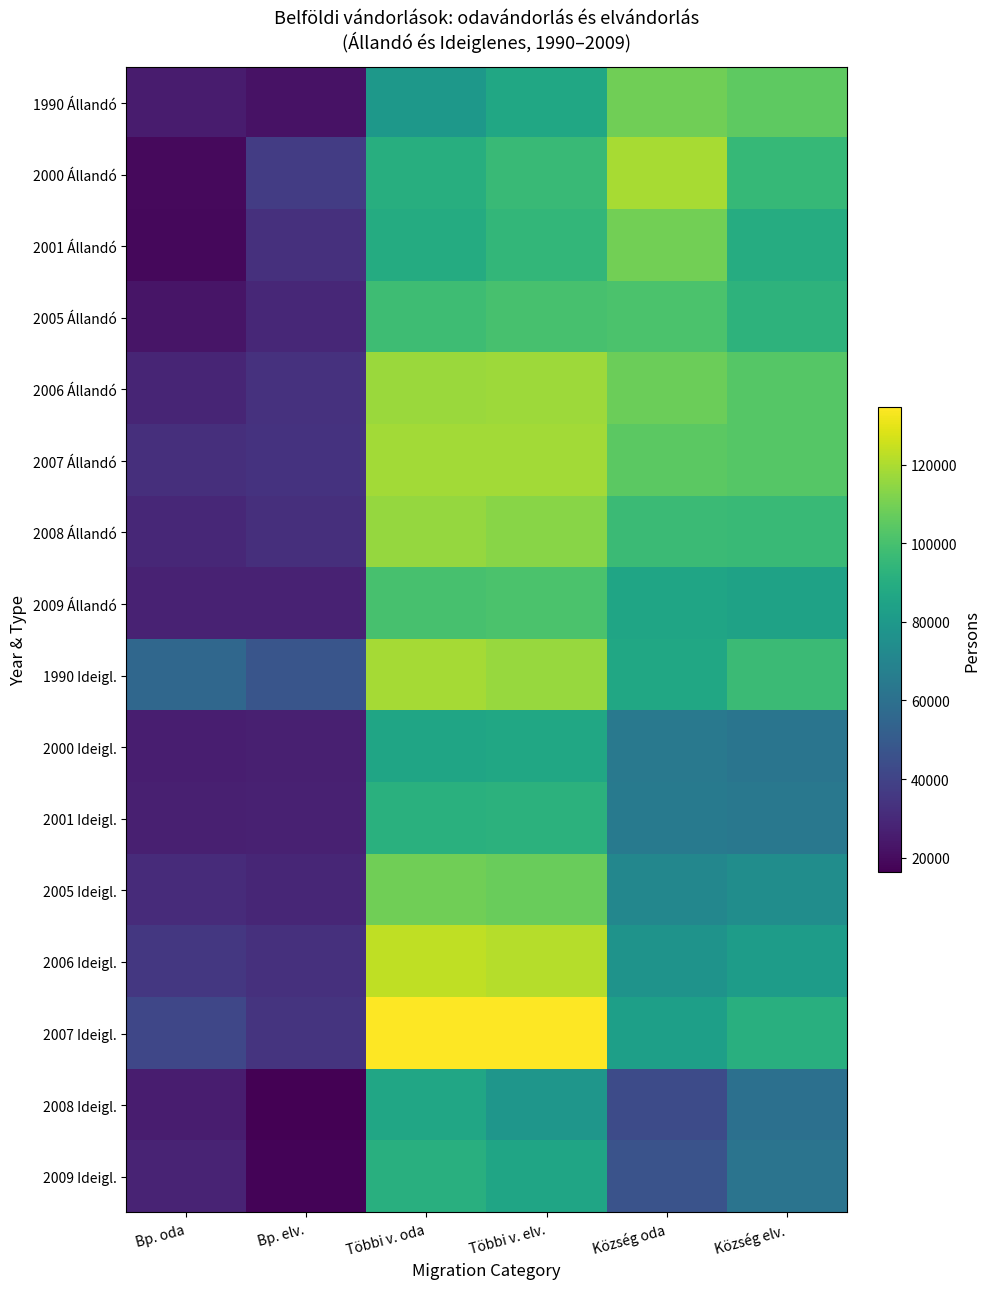

At which category is the sum across all series the highest?

Többi v. elv.